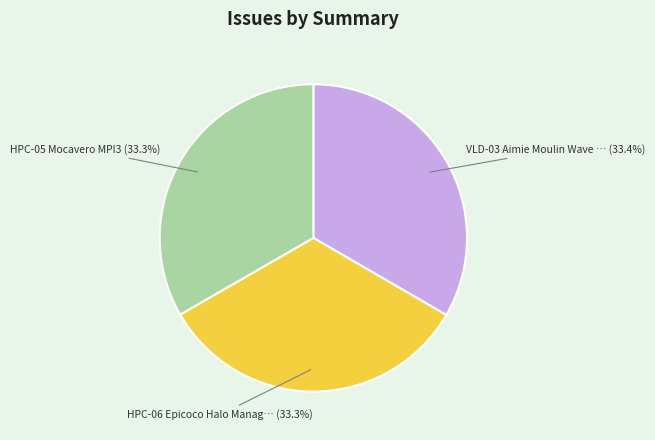

Is there a majority slice in this chart?

No